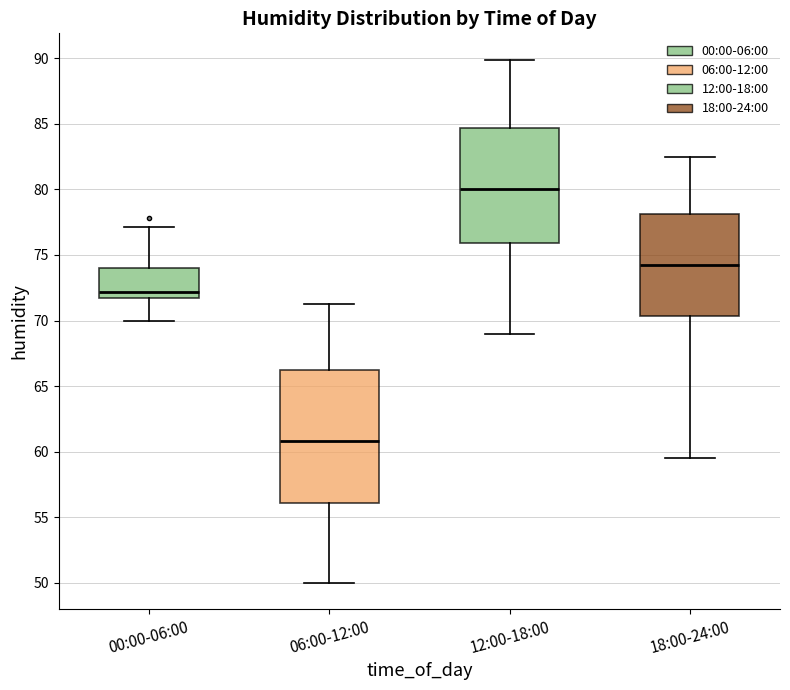

Reading left to right, read every box against the y-axis: the position of its median line, the range the box covers, and the ends of its whiskers. The values are not printed on the chart, so give them approximately, as read against the axis.

00:00-06:00: median 72.0 (just above the box's lower edge), box 72.0 to 74.0, whiskers 70.0 to 77.0
06:00-12:00: median 61.0, box 56.0 to 66.5, whiskers 50.0 to 71.5
12:00-18:00: median 80.0, box 76.0 to 84.5, whiskers 69.0 to 90.0
18:00-24:00: median 74.5, box 70.5 to 78.0, whiskers 59.5 to 82.5